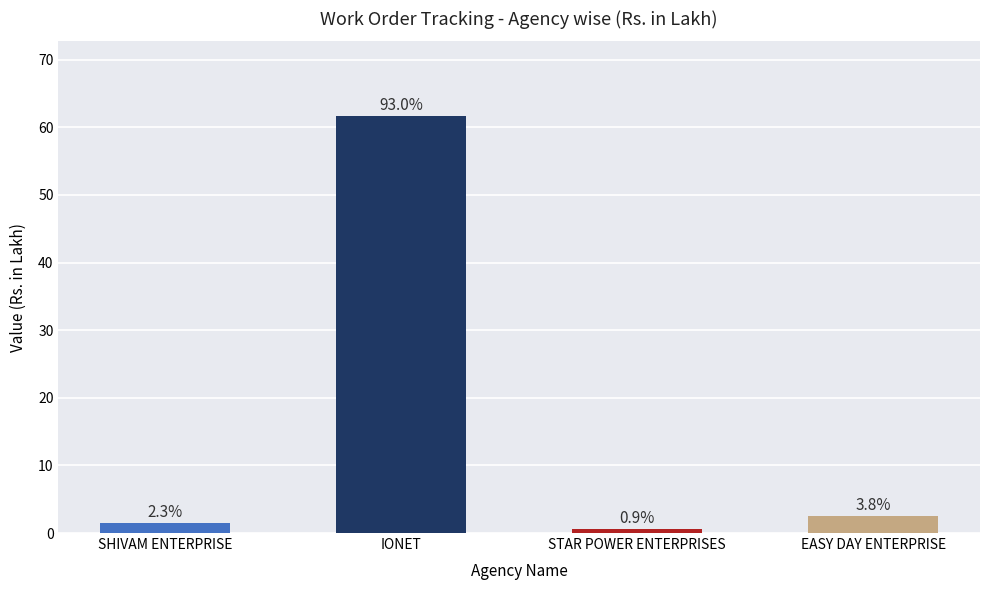

What is the sum of the values at EASY DAY ENTERPRISE and STAR POWER ENTERPRISES?

3.1